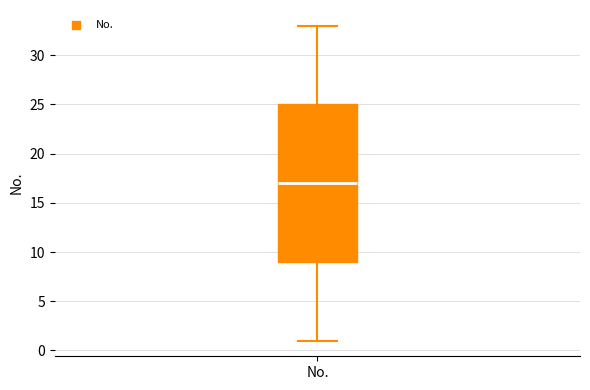

Where is the lower edge of the box for No. on the y-axis? The values are not printed on the chart, so give them approximately, as read against the axis.

9